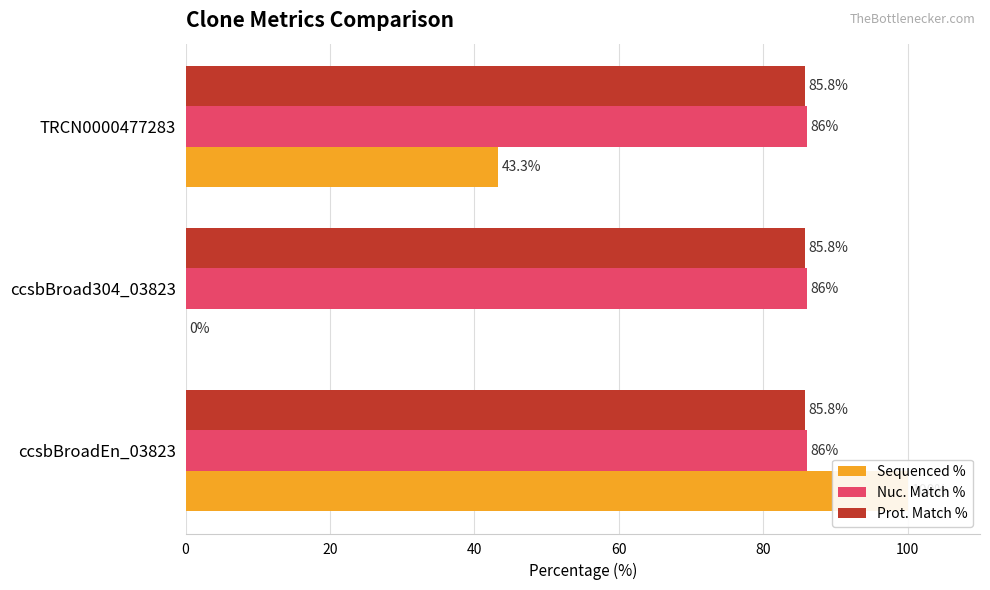

Is it true that Prot. Match % equals 0.1 at 20?

False